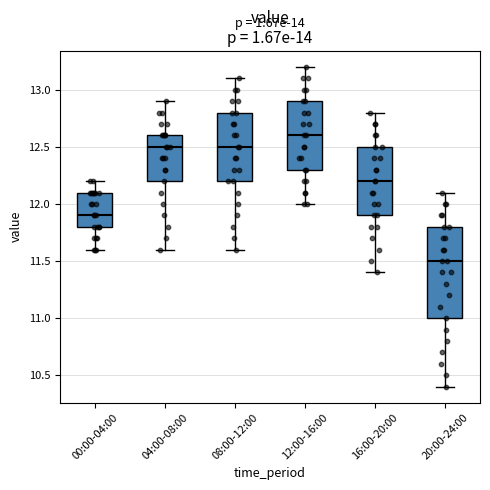

Reading left to right, transcribe this box plot: for each box, give where its median line is, the range the box spans, and where its two whiskers end, as read against the y-axis. The values are not printed on the chart, so give them approximately, as read against the axis.

00:00-04:00: median 11.9, box 11.8 to 12.1, whiskers 11.6 to 12.2
04:00-08:00: median 12.5, box 12.2 to 12.6, whiskers 11.6 to 12.9
08:00-12:00: median 12.5, box 12.2 to 12.8, whiskers 11.6 to 13.1
12:00-16:00: median 12.6, box 12.3 to 12.9, whiskers 12.0 to 13.2
16:00-20:00: median 12.2, box 11.9 to 12.5, whiskers 11.4 to 12.8
20:00-24:00: median 11.5, box 11.0 to 11.8, whiskers 10.4 to 12.1